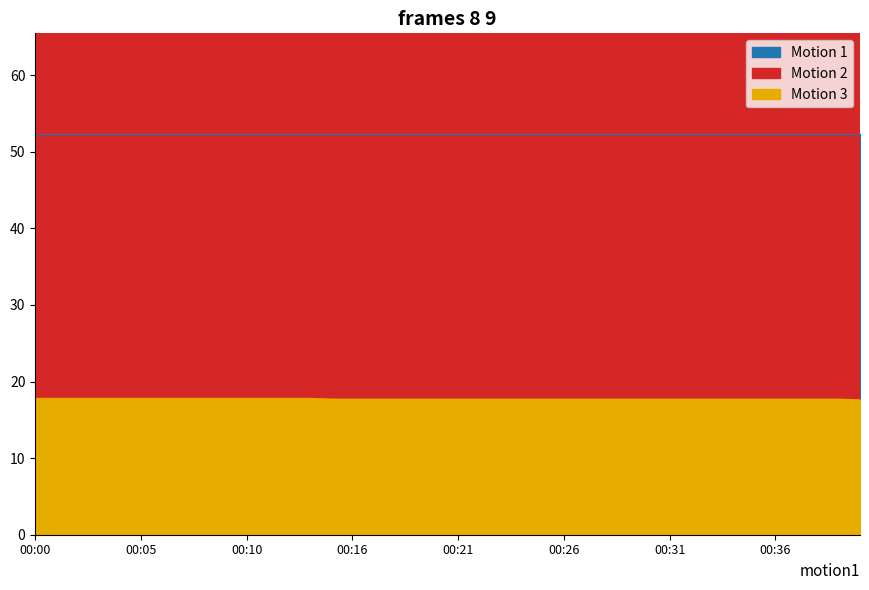

At how many categories does at least one series exceed 64?

40